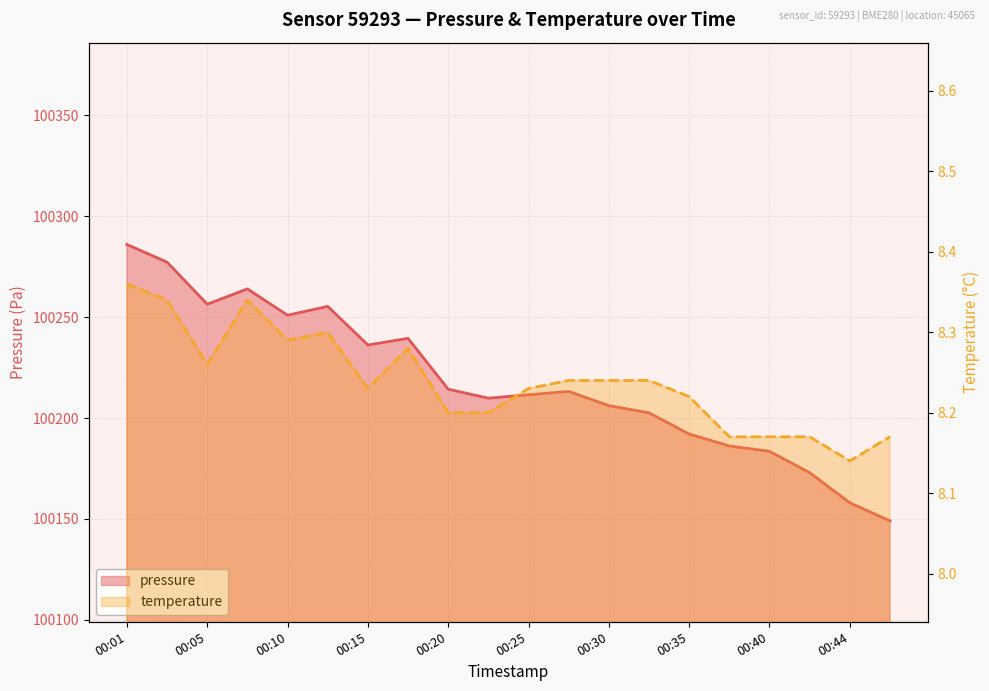

At which category is the sum across all series the highest?

00:01